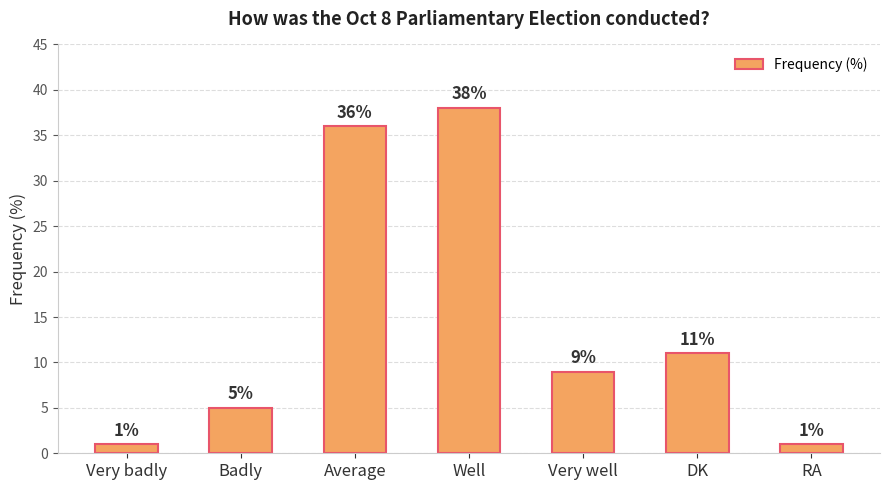

What is the greatest value displayed?

38